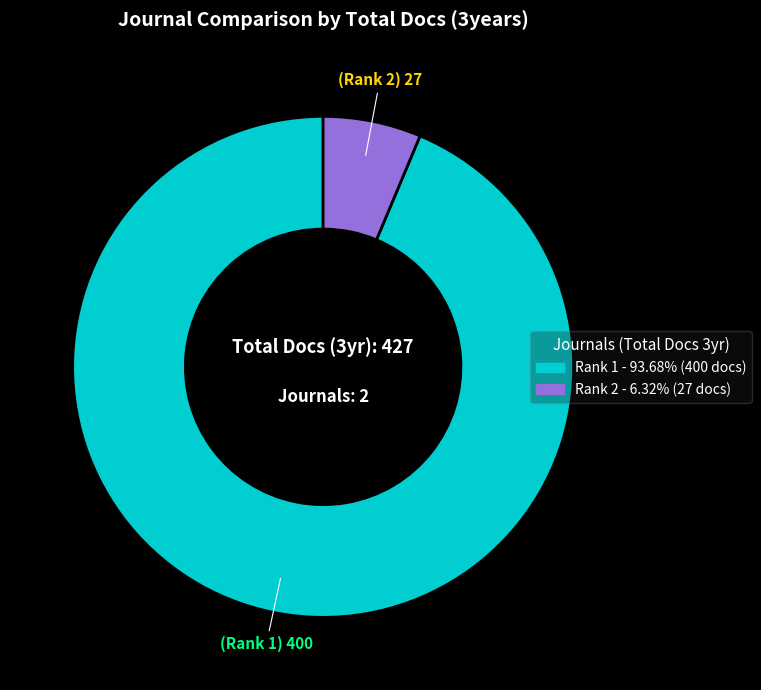

Do Rank 1 and Rank 2 together represent more than half of the pie?

Yes